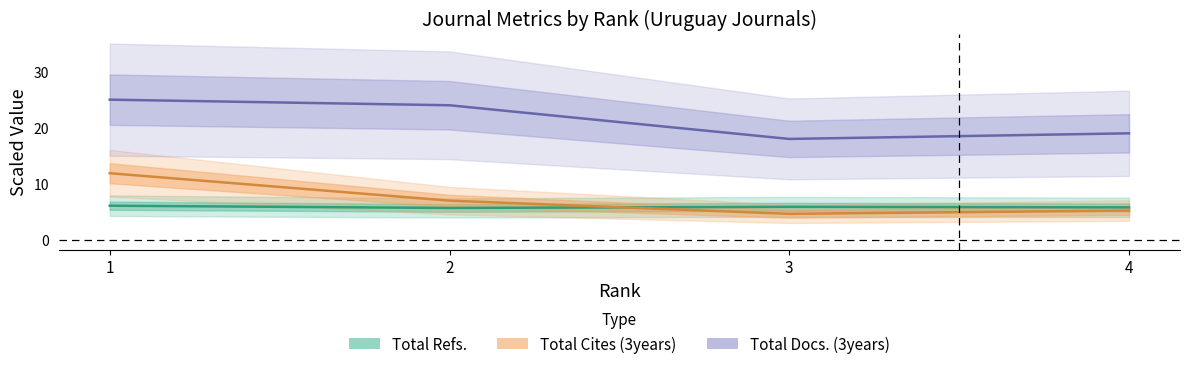

Where is Total Docs. (3years) nearest to the value 21?

4